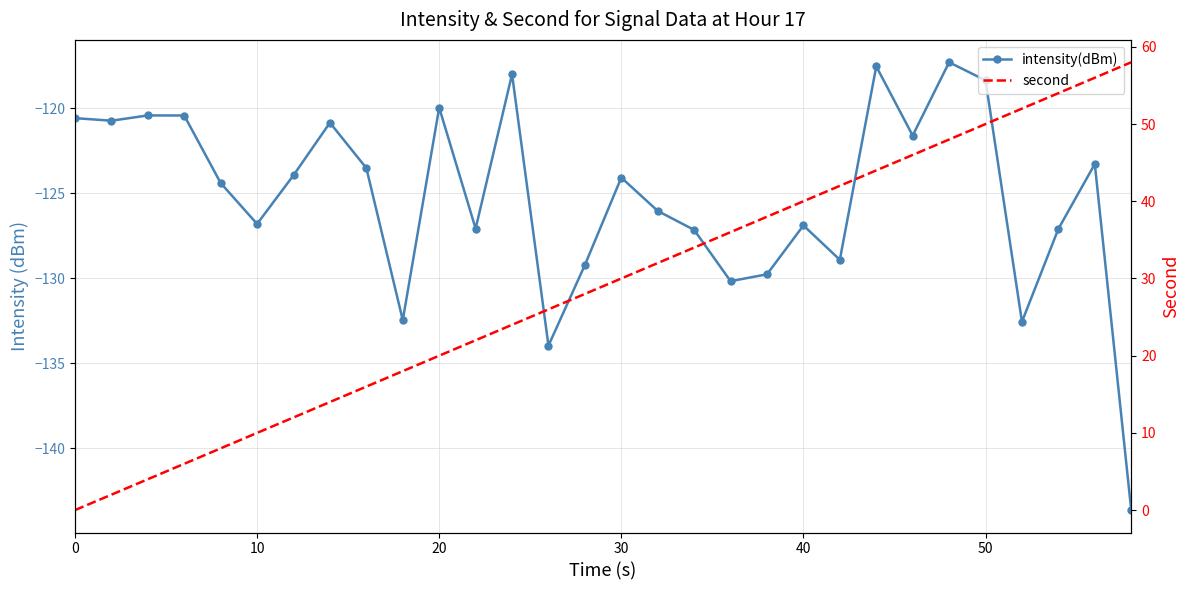

True or false: second and intensity(dBm) cross at least once.

False